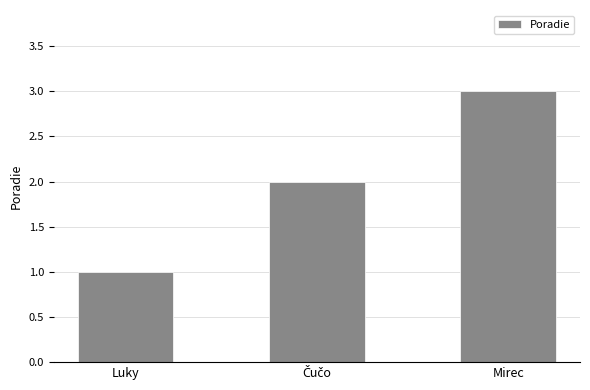

What is the change in value from Luky to Mirec?

+2